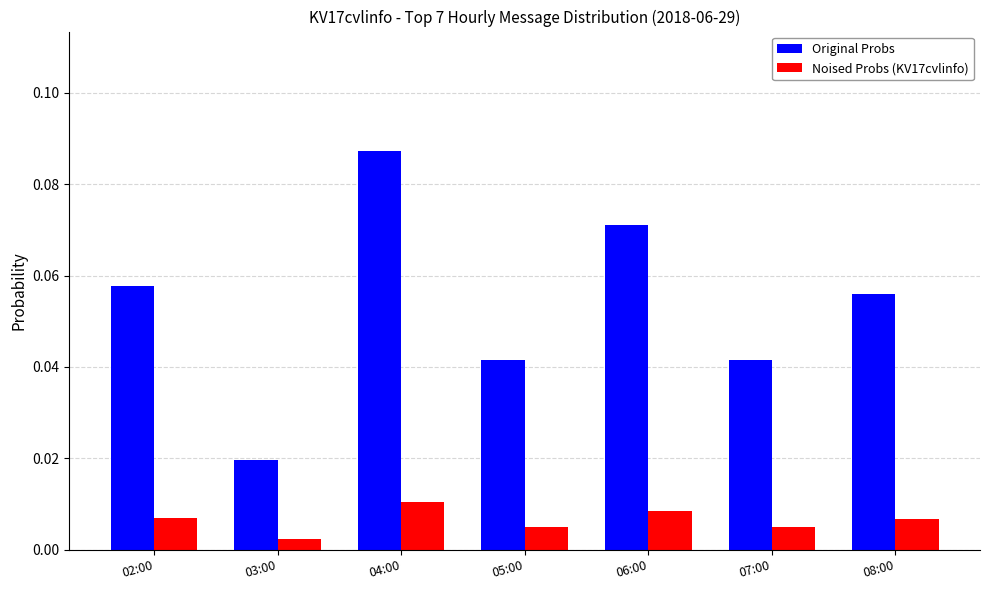

What is the sum of all Original Probs values?

0.4